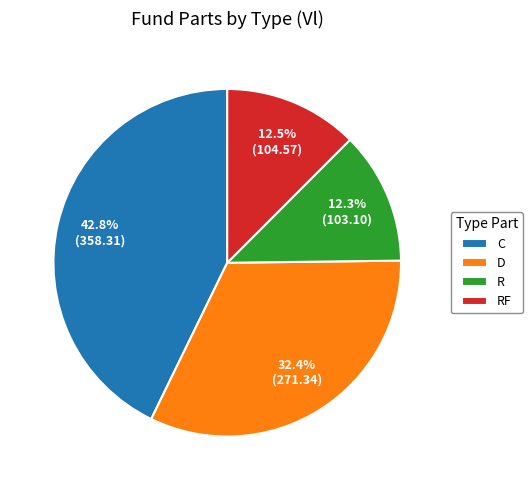

To the nearest percent, what is the difference between the largest and smallest slice percentages?

30%